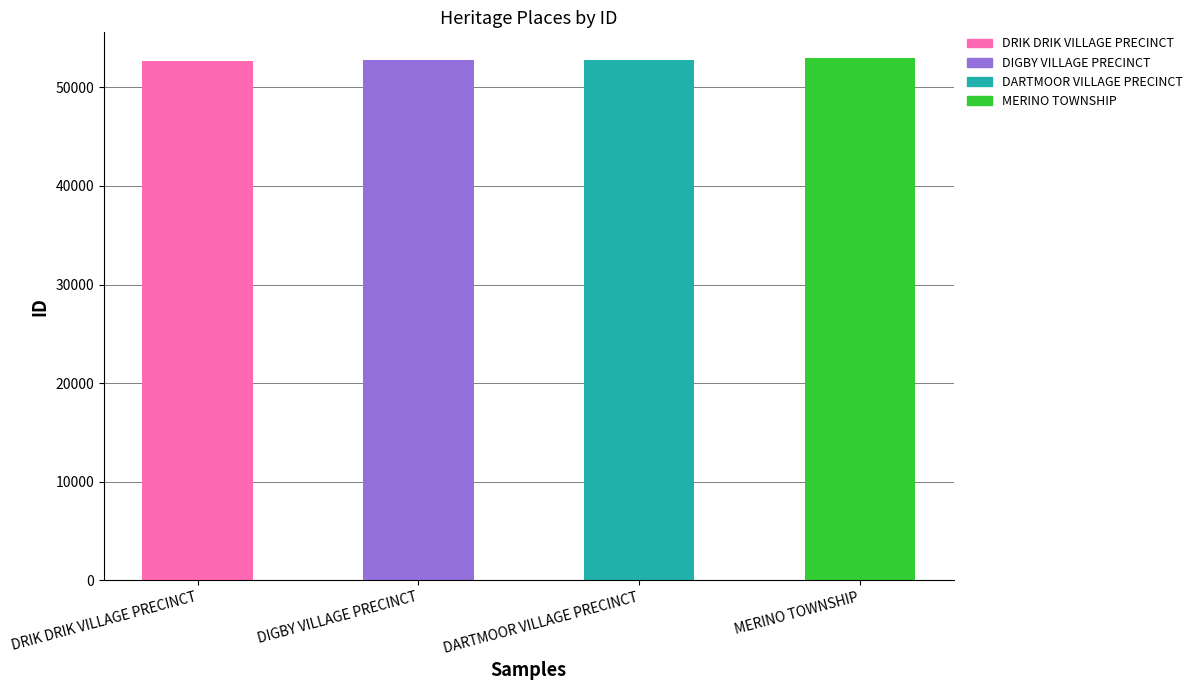

What is the average value?

52792